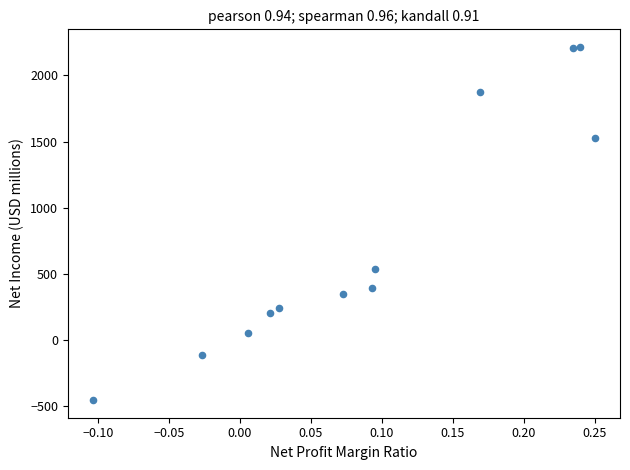

What is the average Y value?

752